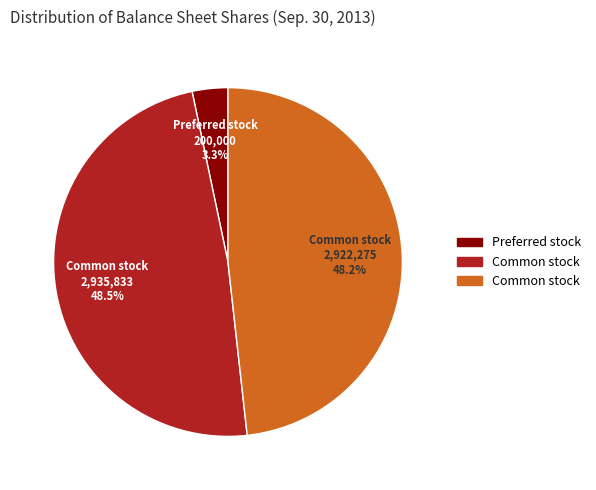

Does any single category account for the majority?

No